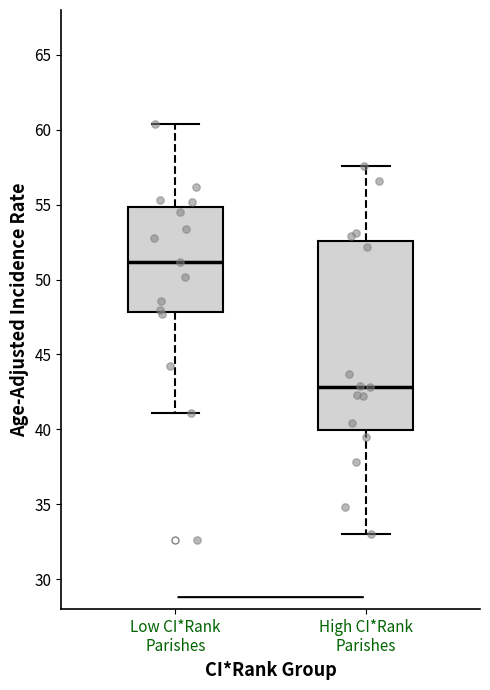

Which box's median line is the highest?

Low CI*Rank Parishes